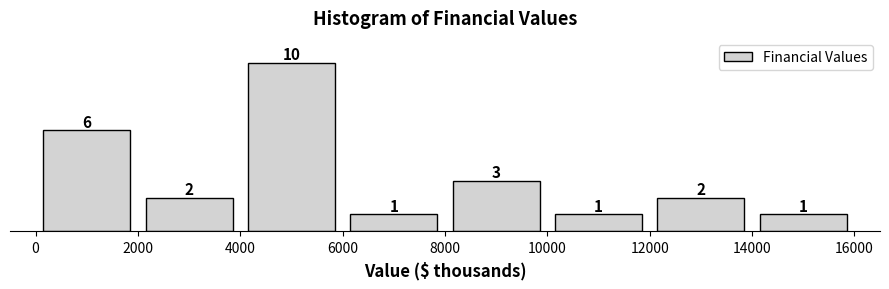

How tall is the bar that spans 12000 to 14000 on the x-axis?

2